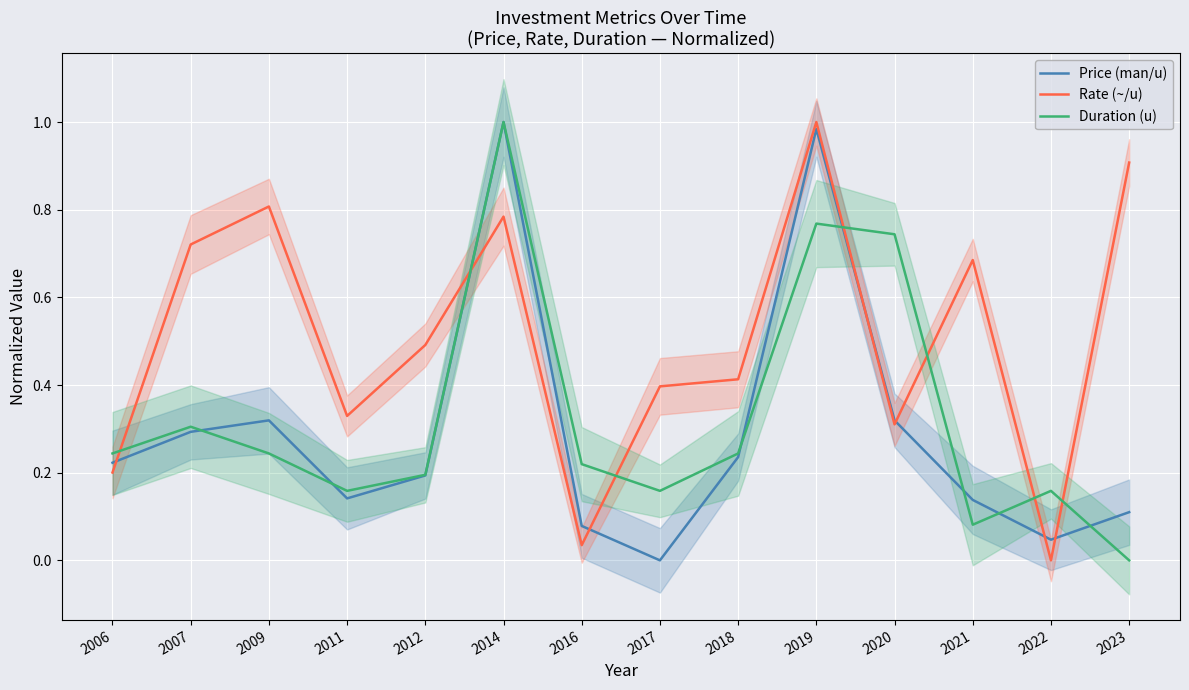

Which series has the largest range (max minus min)?

Price (man/u)